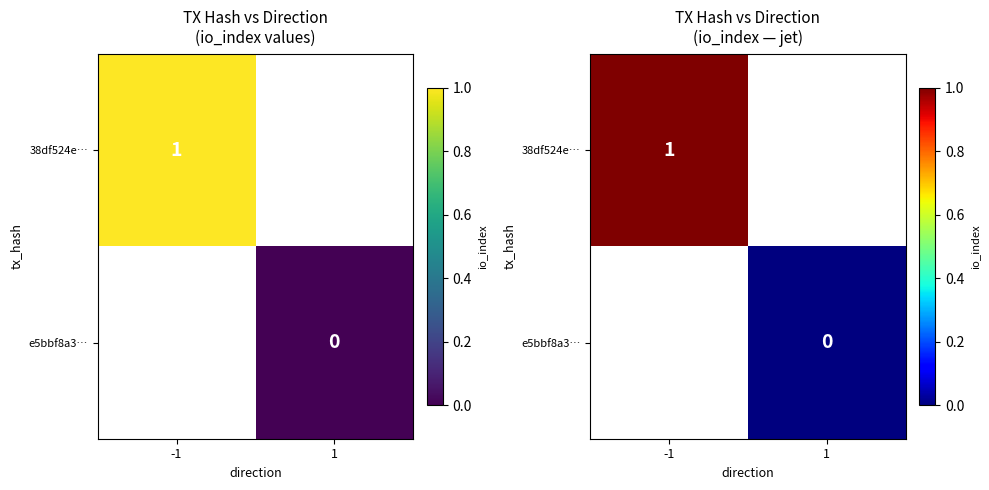

How many data points does each series have?

2